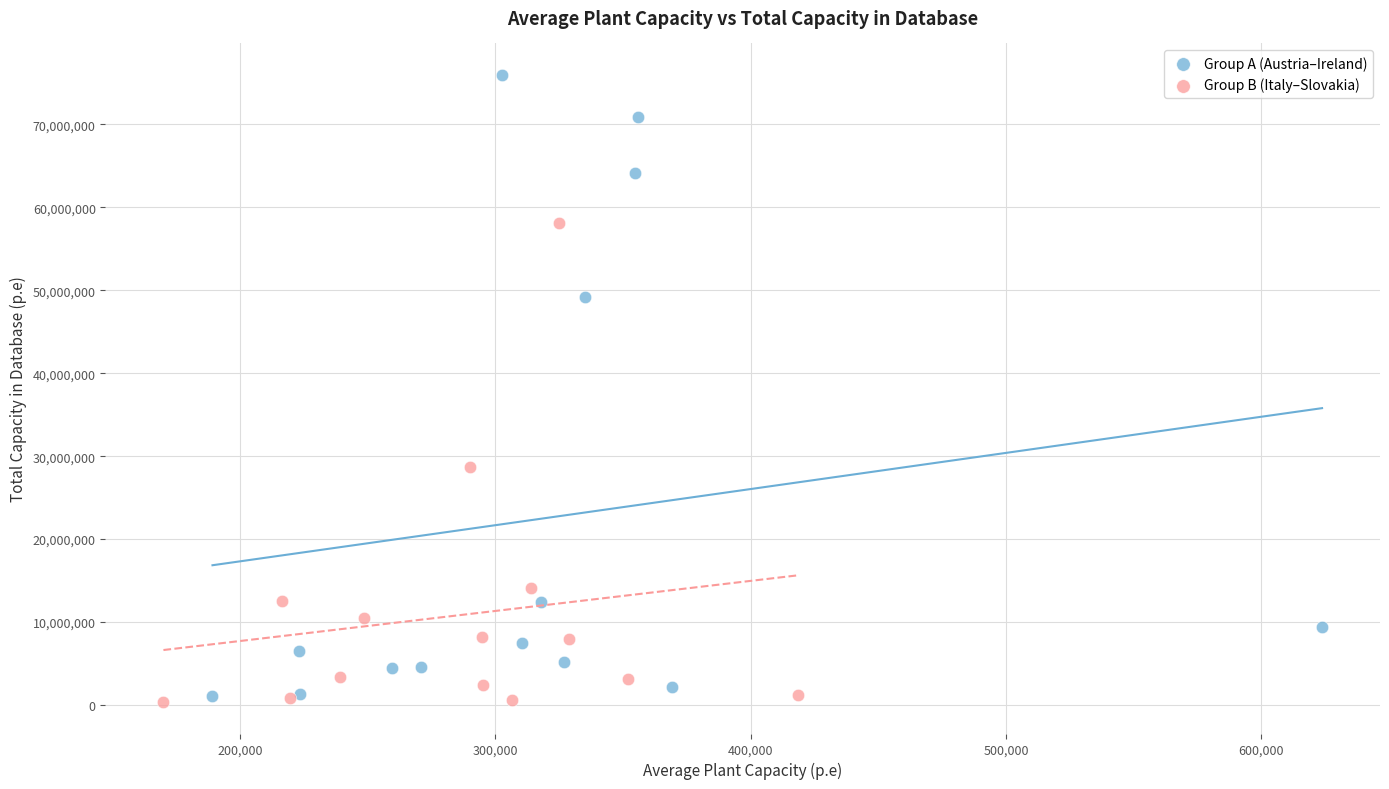

Which series reaches the maximum Y coordinate?

Group A (Austria–Ireland)